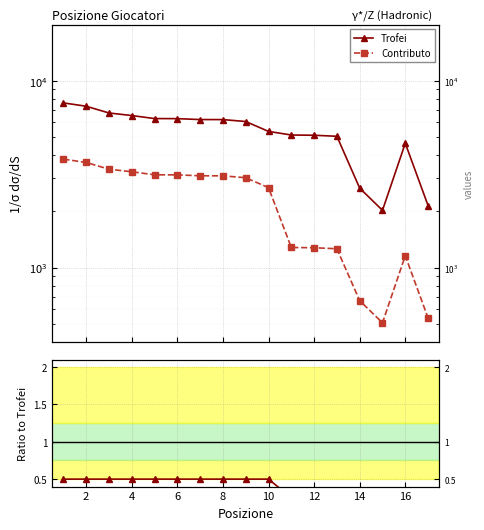

What is the maximum value shown in the chart?

7617.0